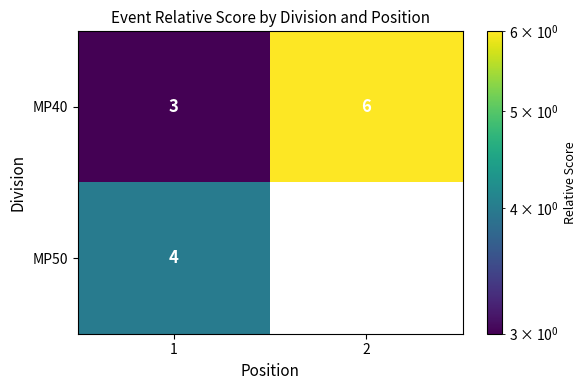

Rank the categories by MP40 value from lowest to highest.

1, 2